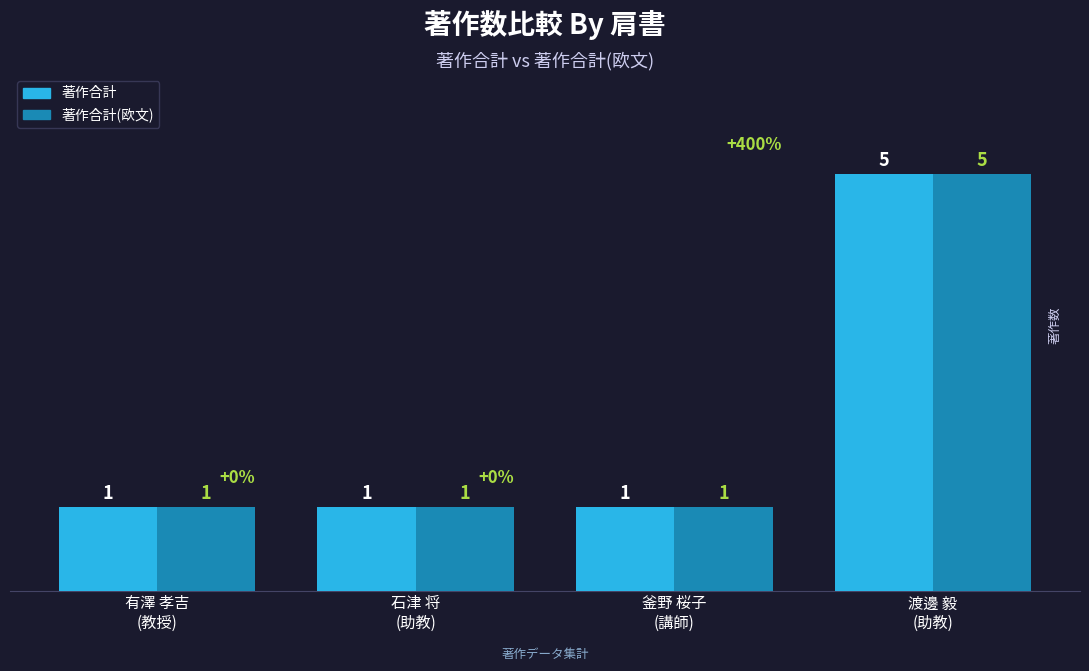

How many data points in 著作合計 are above 1?

1